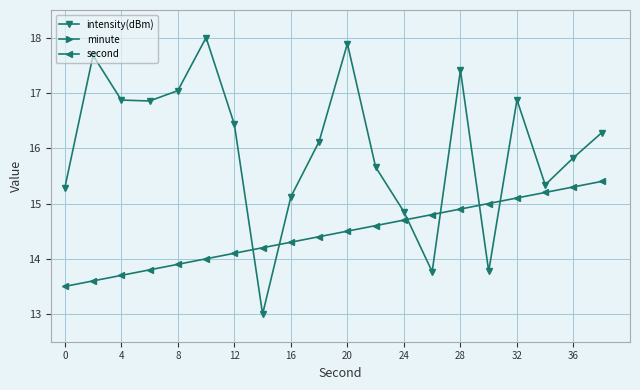

Rank the series by their maximum value, from highest to lowest.

intensity(dBm), second, minute